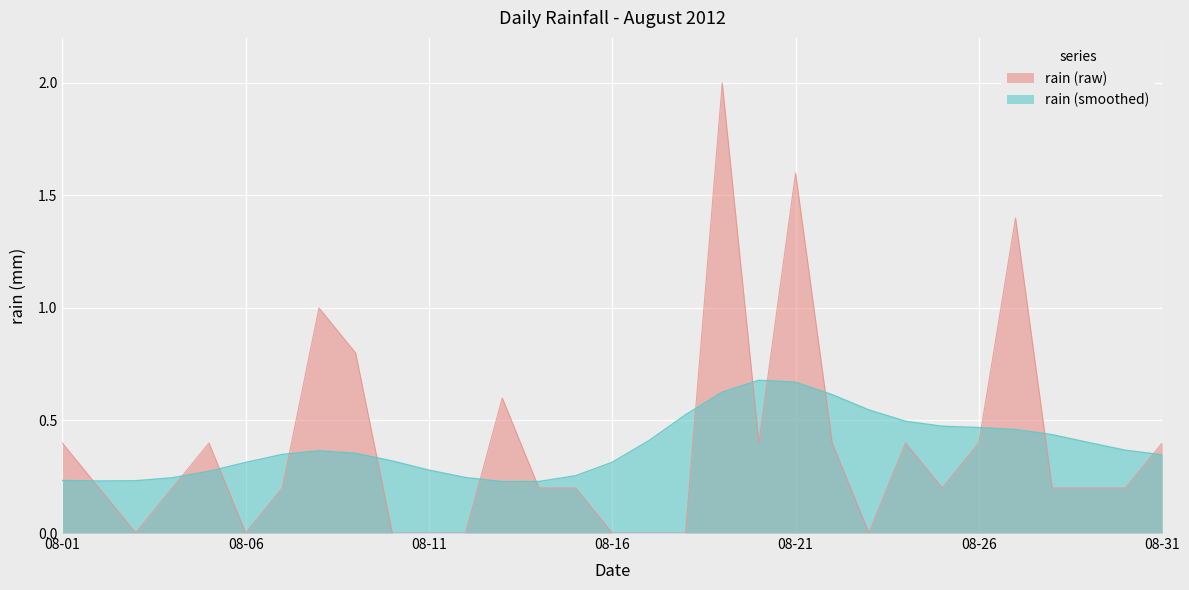

Rank the series by their maximum value, from highest to lowest.

rain (raw), rain (smoothed)